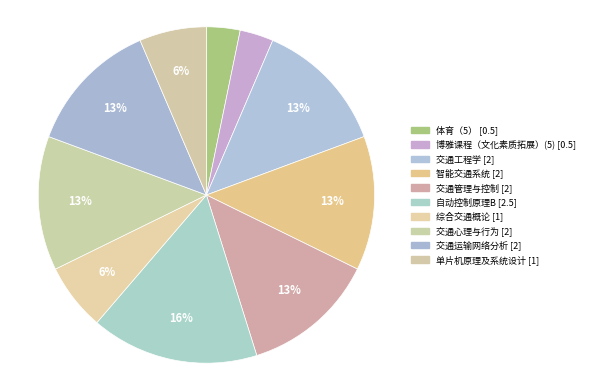

Count the number of slices in the pie.

10